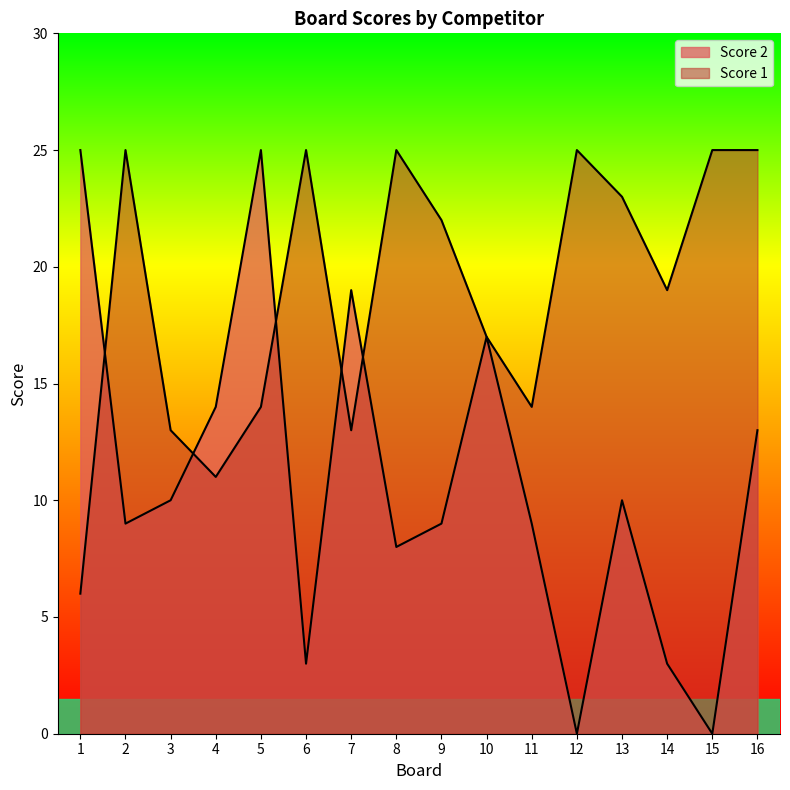

Count the number of categories in the chart.

16